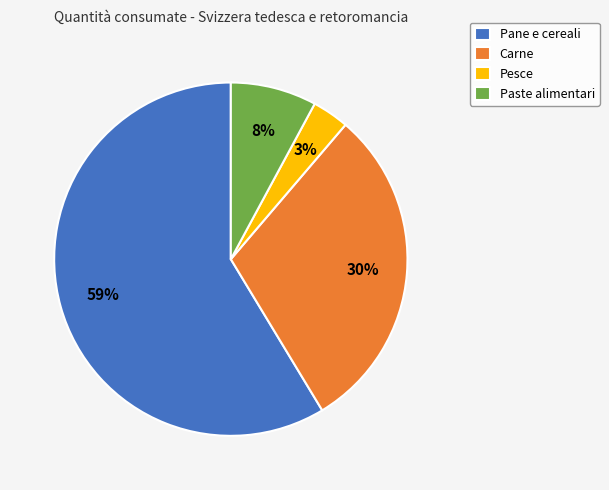

To the nearest percent, what portion does Pesce represent?

3%